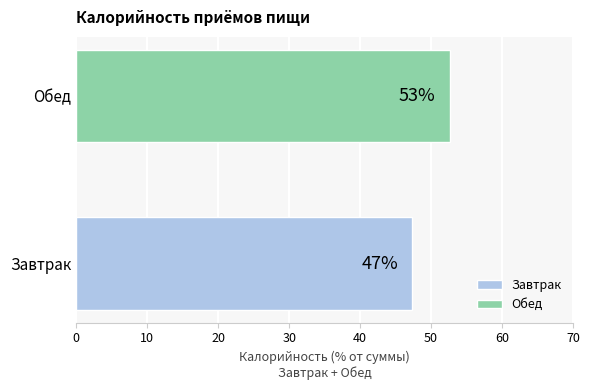

The Обед series shows 113.5 at Жиры. True or false?

False